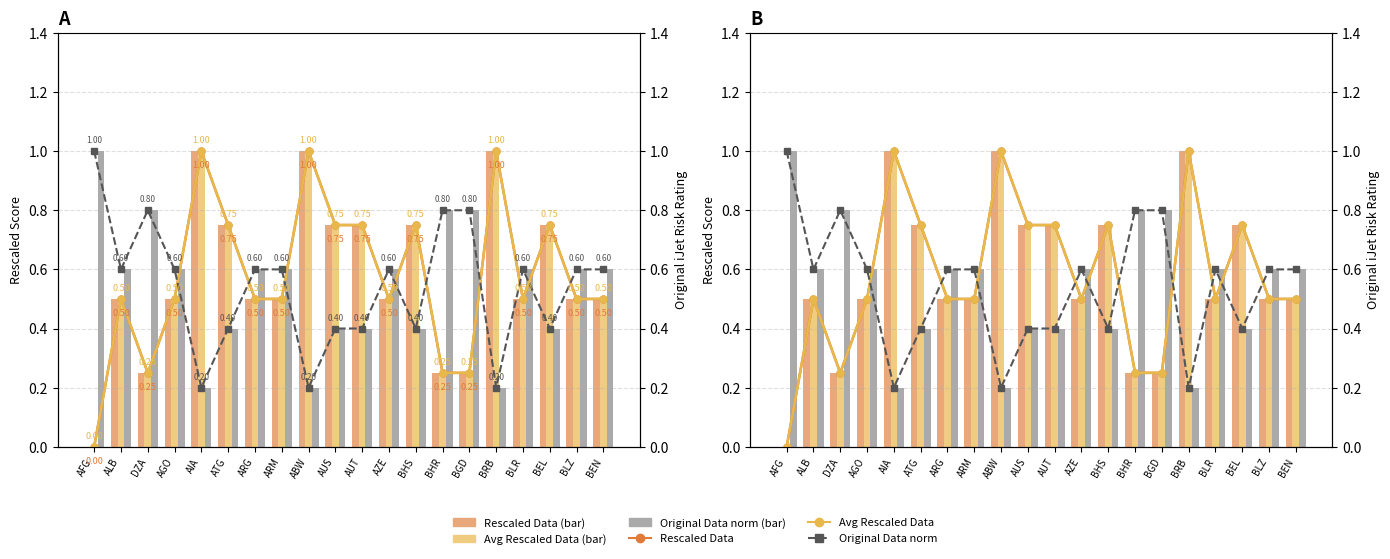

Reading left to right, extract all data points from this chart.

Rescaled Data: 0.0	0.5	0.2	0.5	1.0	0.8	0.5	0.5	1.0	0.8	0.8	0.5	0.8	0.2	0.2	1.0	0.5	0.8	0.5	0.5
Averaged Rescaled Data: 0.0	0.5	0.2	0.5	1.0	0.8	0.5	0.5	1.0	0.8	0.8	0.5	0.8	0.2	0.2	1.0	0.5	0.8	0.5	0.5
Original Data (norm): 1.0	0.6	0.8	0.6	0.2	0.4	0.6	0.6	0.2	0.4	0.4	0.6	0.4	0.8	0.8	0.2	0.6	0.4	0.6	0.6